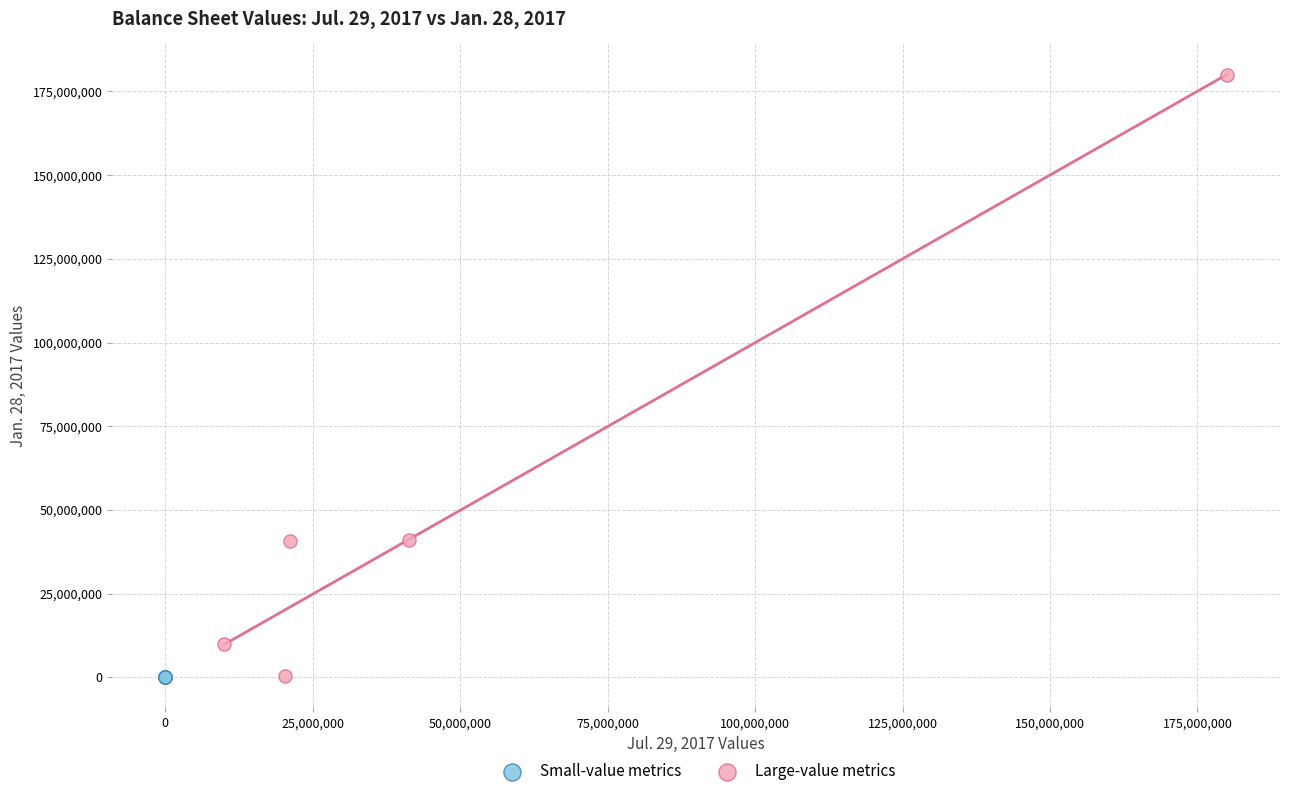

Which series has the largest Y range (max minus min)?

Large-value metrics